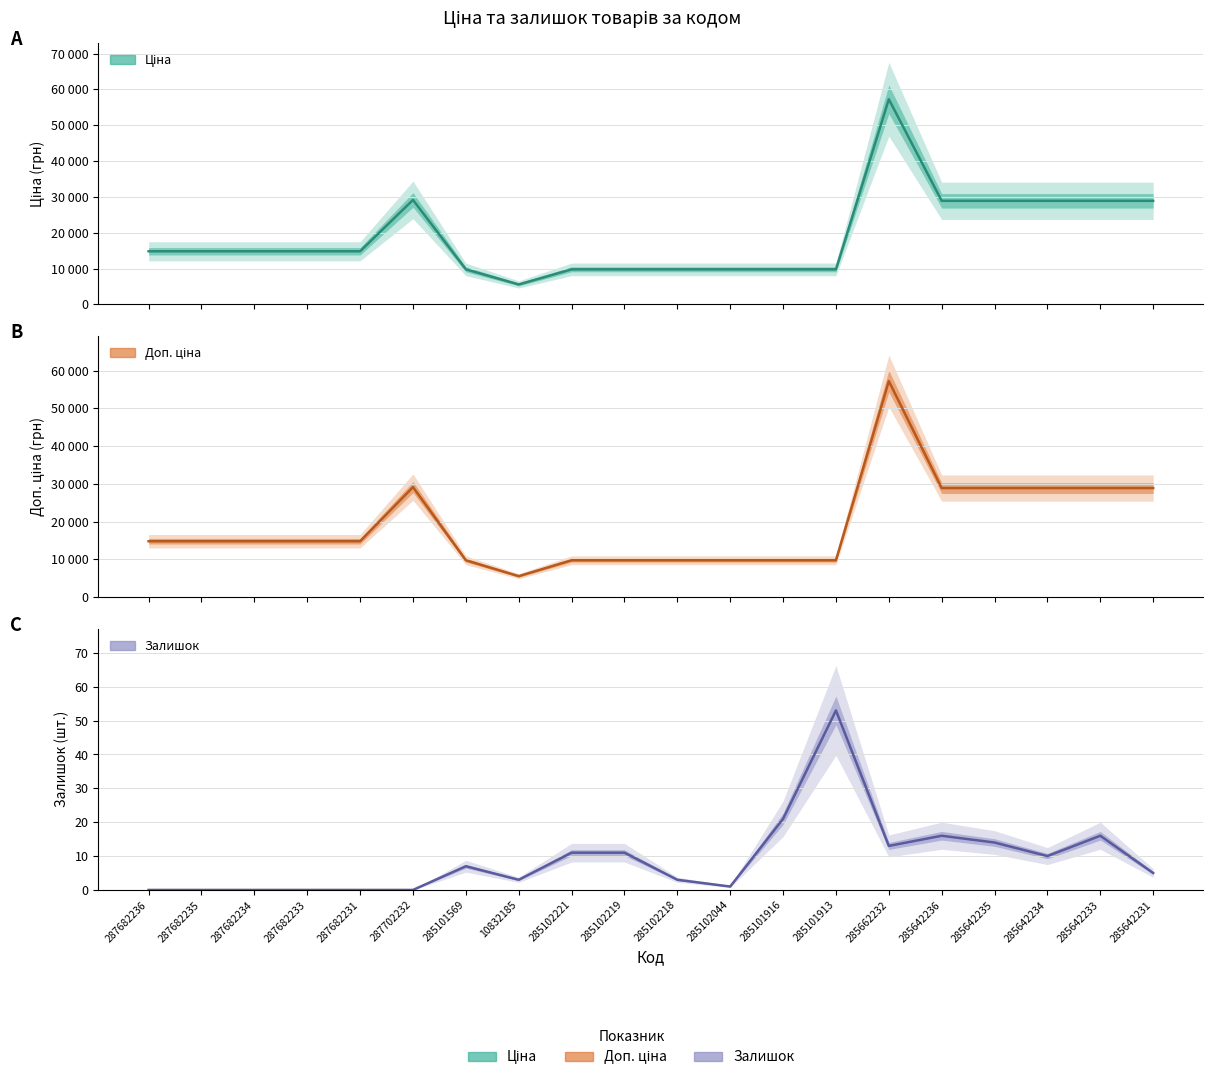

What is the maximum value shown in the chart?

57258.0